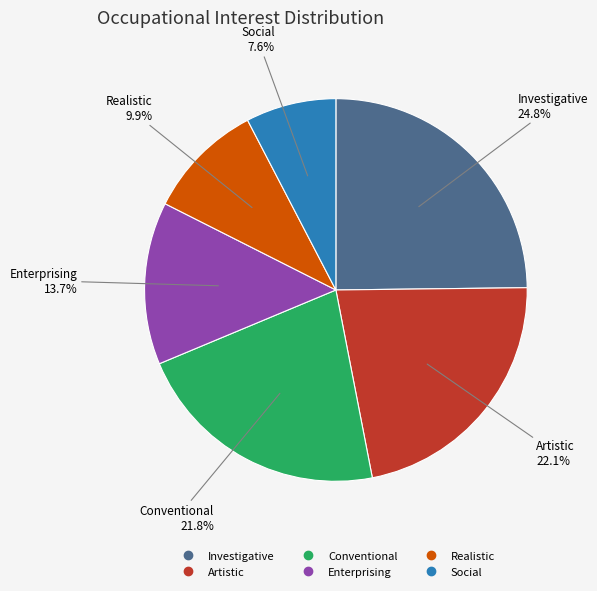

What portion of the pie excludes Realistic?

90.1%